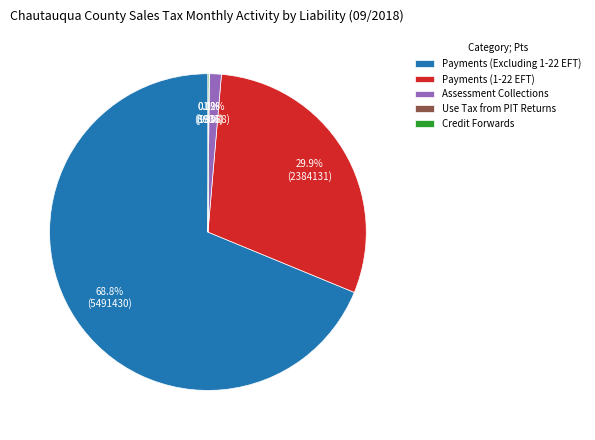

What percentage is NOT represented by Payments (1-22 EFT)?

70.1%